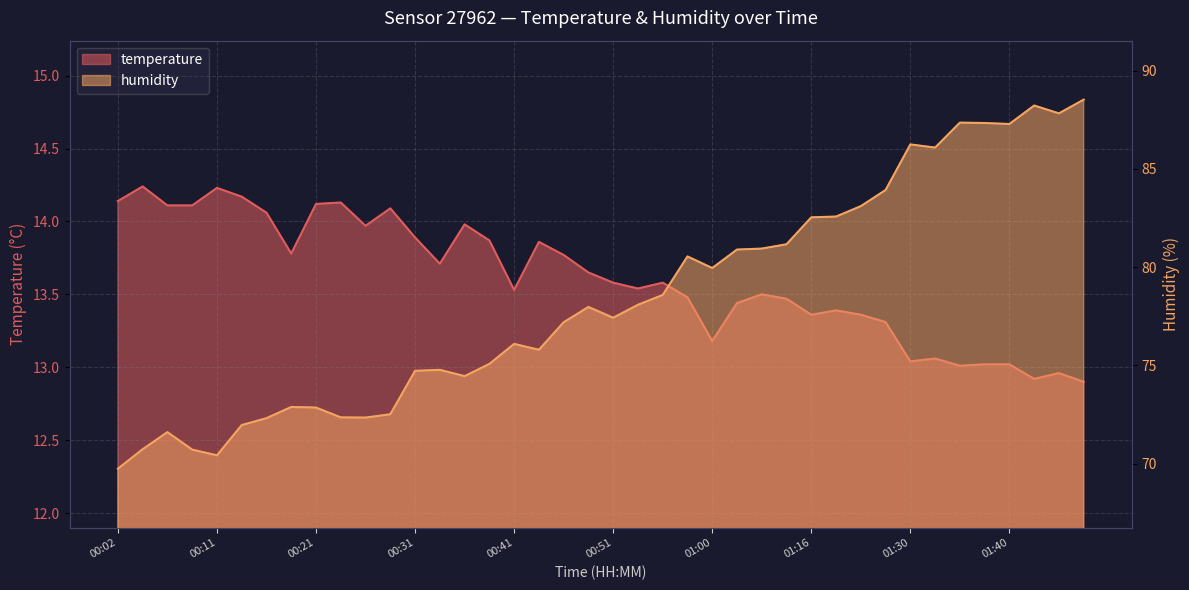

What are all the series names shown in the legend?

temperature, humidity